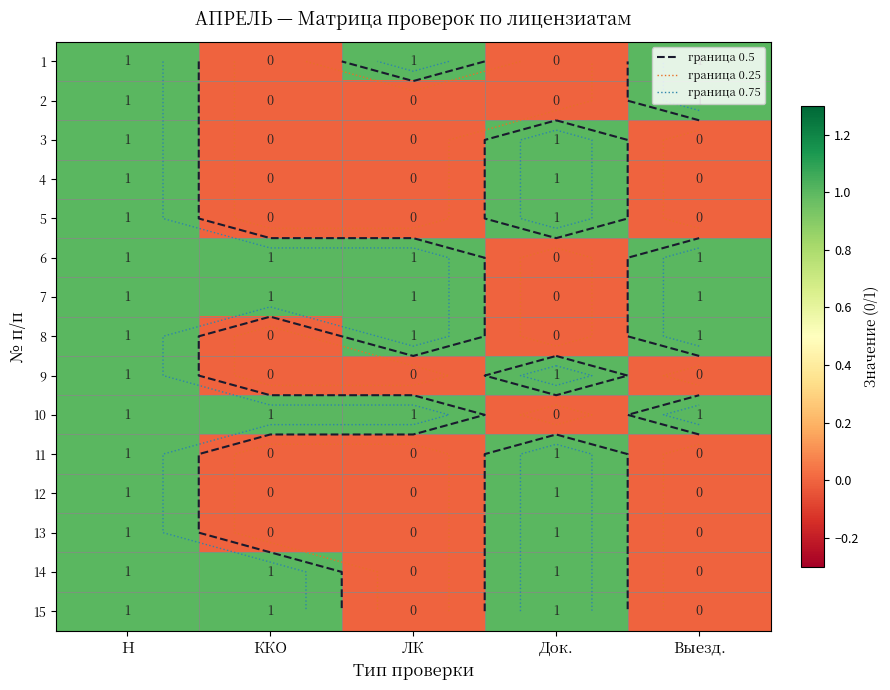

How many positive values does the 6 series have?

4